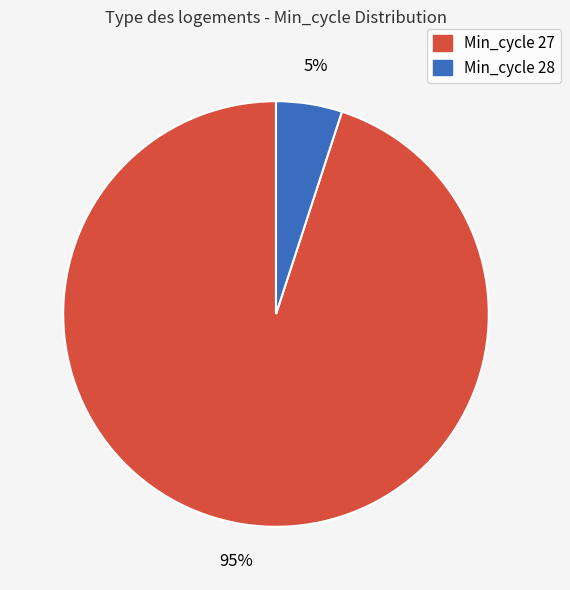

To the nearest percent, what is the average slice percentage?

50%